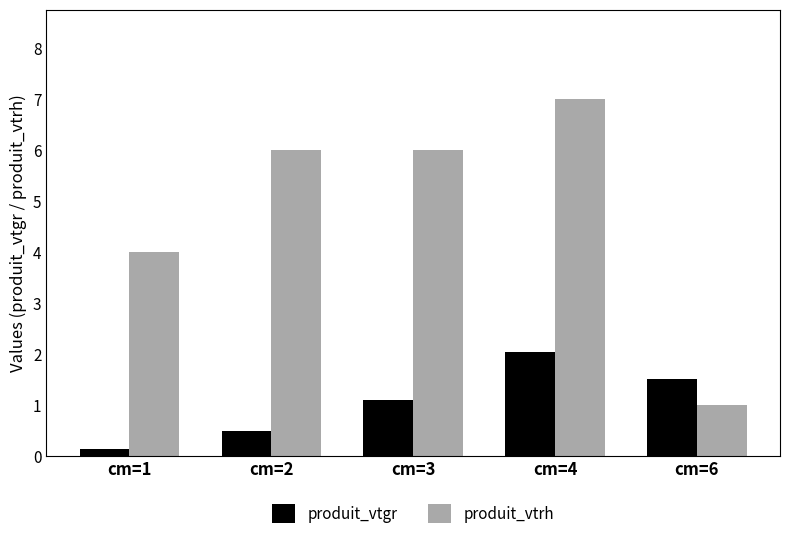

How many groups of bars are there?

5